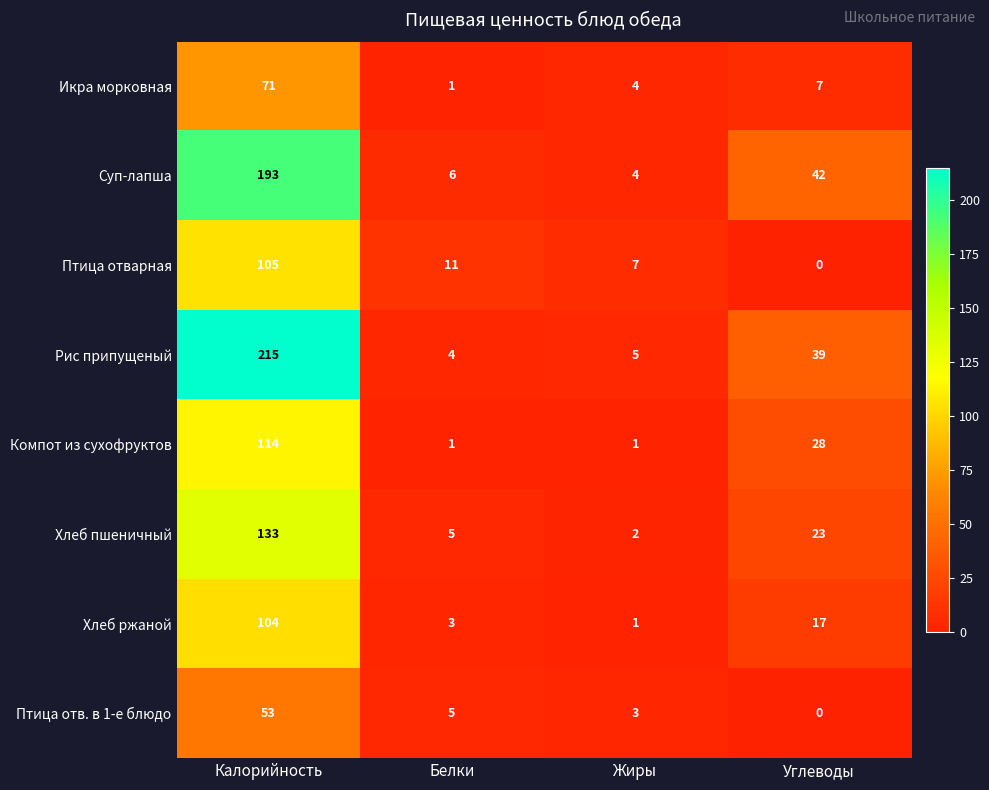

Which series has the largest range (max minus min)?

Рис припущеный